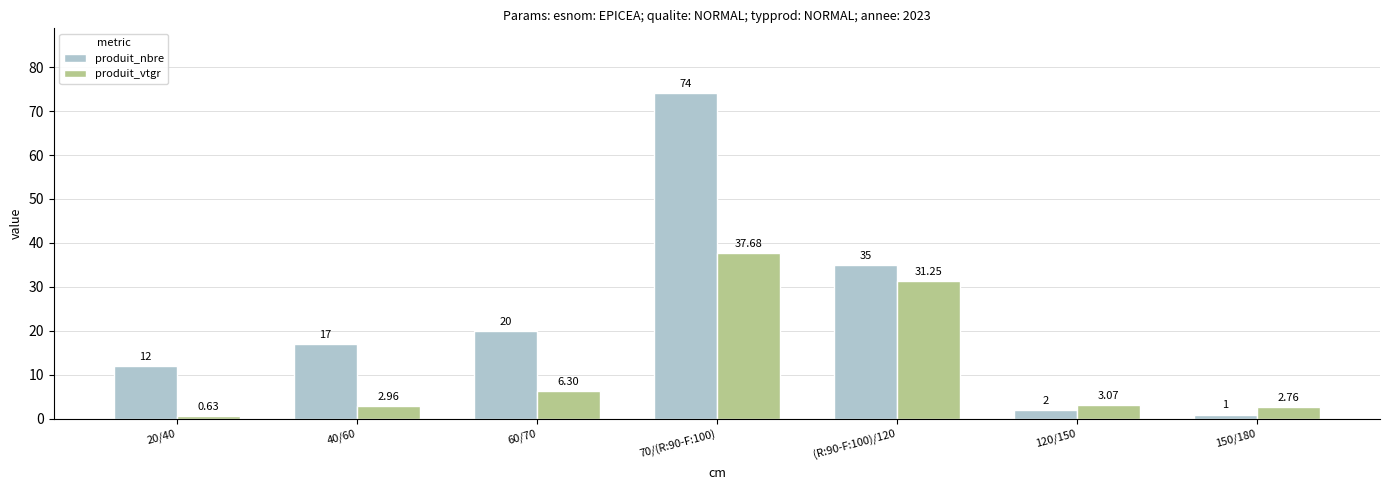

Between 20/40 and 120/150, which series saw the biggest shift?

produit_nbre